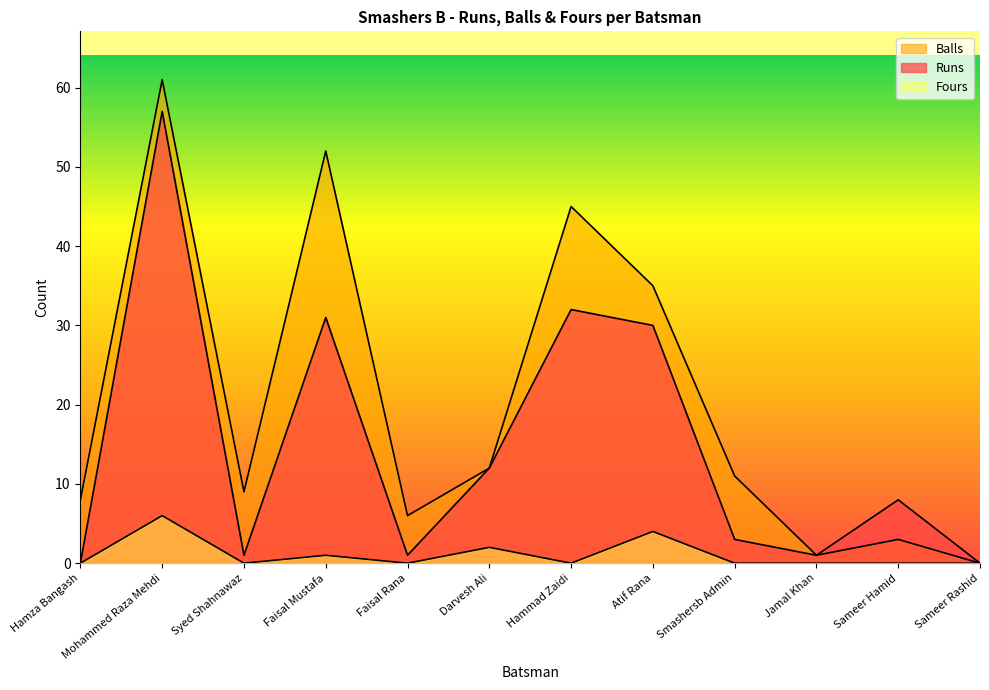

List the labels in order of Balls value, smallest first.

Sameer Rashid, Jamal Khan, Sameer Hamid, Faisal Rana, Hamza Bangash, Syed Shahnawaz, Smashersb Admin, Darvesh Ali, Atif Rana, Hammad Zaidi, Faisal Mustafa, Mohammed Raza Mehdi